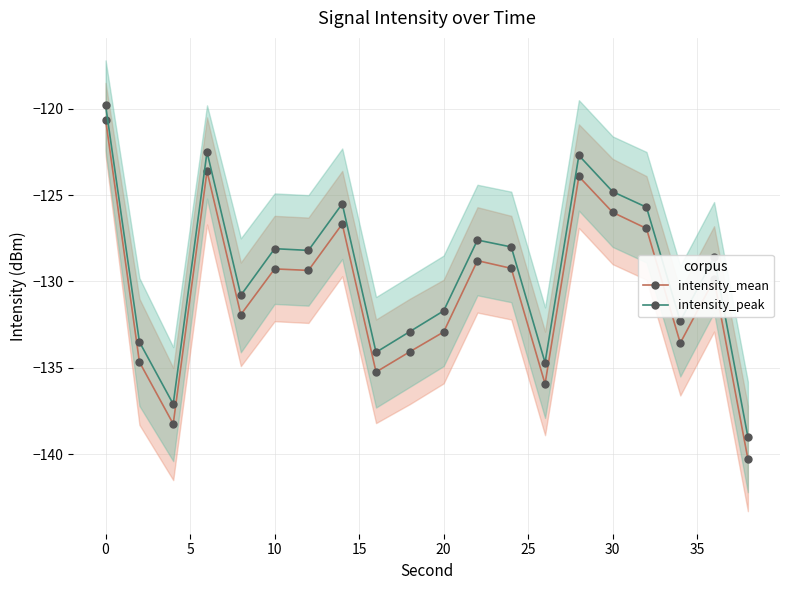

True or false: intensity_peak has more than 0 interior local peaks.

True